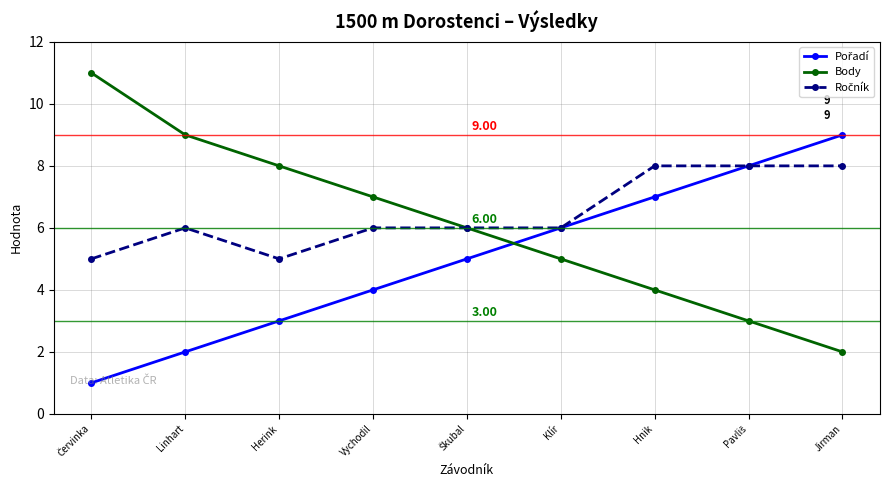

What is the label of the 2nd point from the left?

Linhart